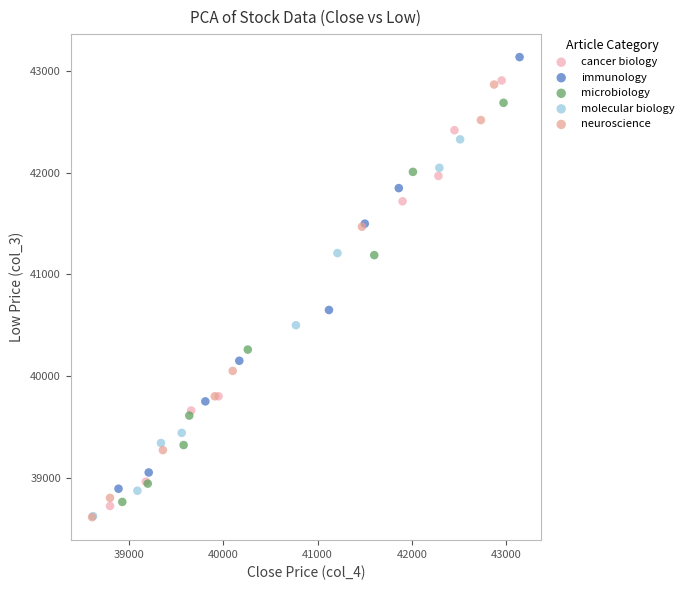

Which series reaches the maximum Y coordinate?

immunology